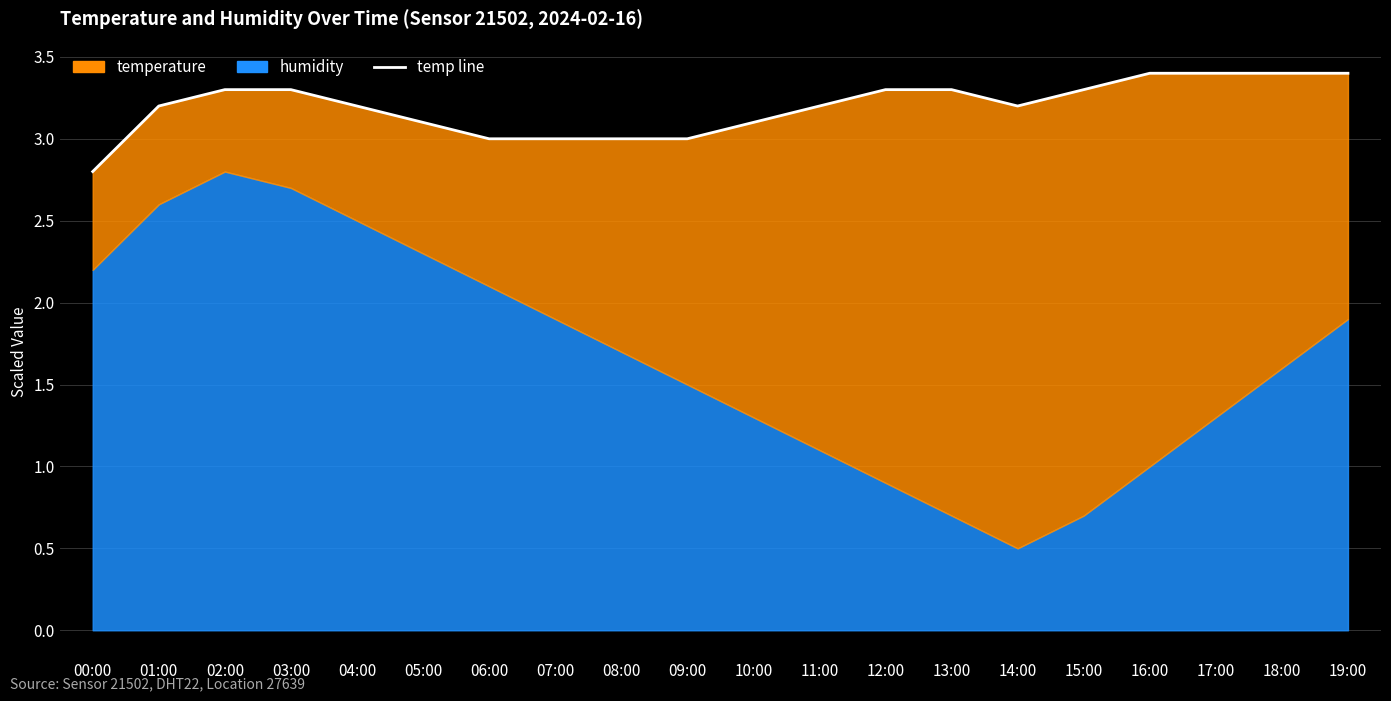

At which category does the data reach its first local peak?

07:00